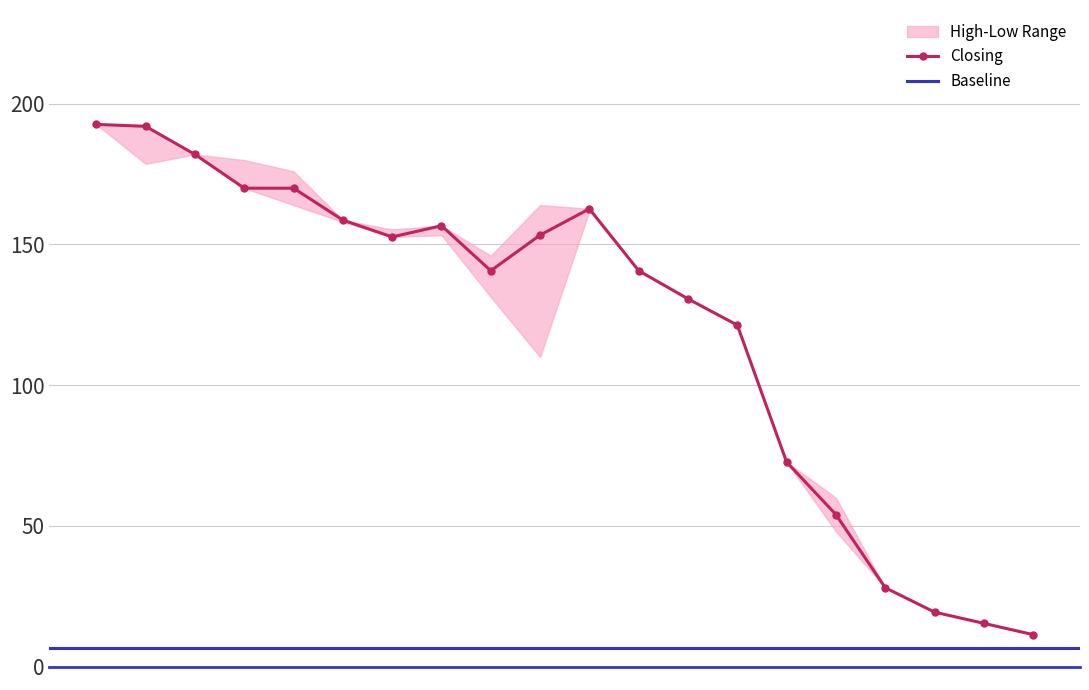

True or false: Closing and Low cross at least once.

False